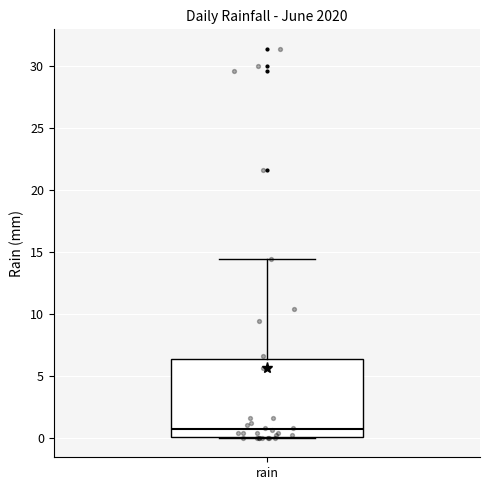

Read this box plot against the y-axis: the position of the median line, the range covered by the box, and the ends of both whiskers. The values are not printed on the chart, so give them approximately, as read against the axis.

median 0.5, box 0.0 to 6.5, whiskers 0.0 to 14.5